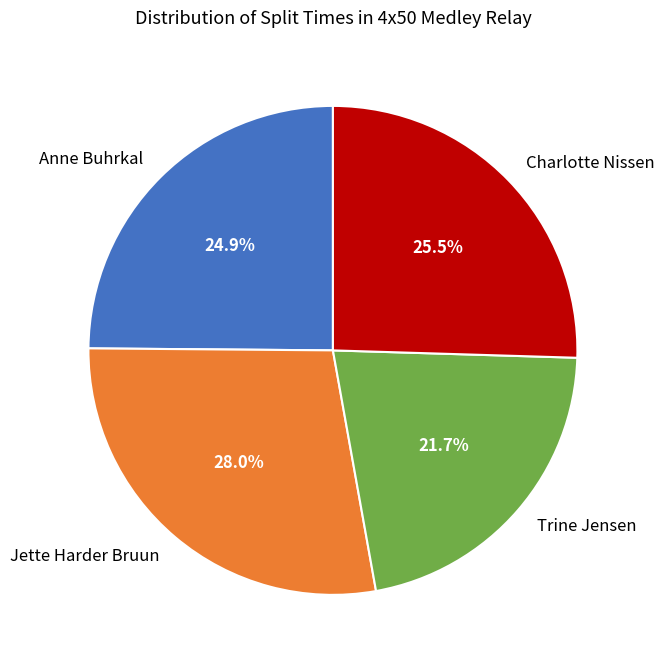

What percentage is the Anne Buhrkal slice, to the nearest percent?

25%